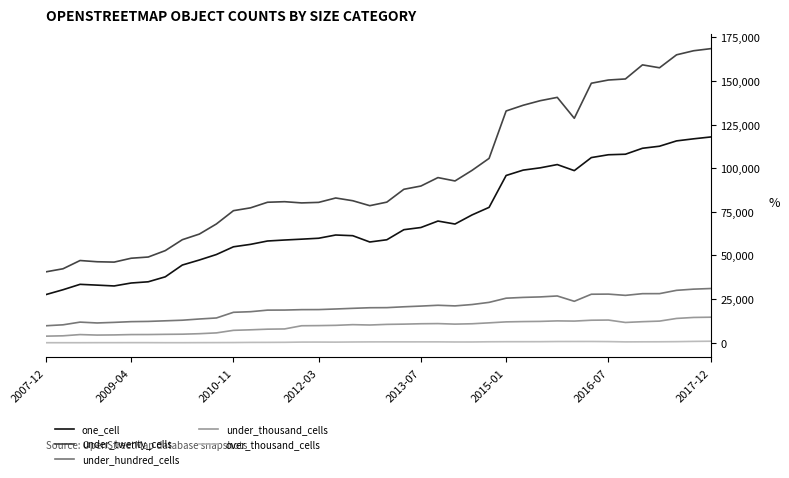

Which series has the largest total across all categories?

under_twenty_cells